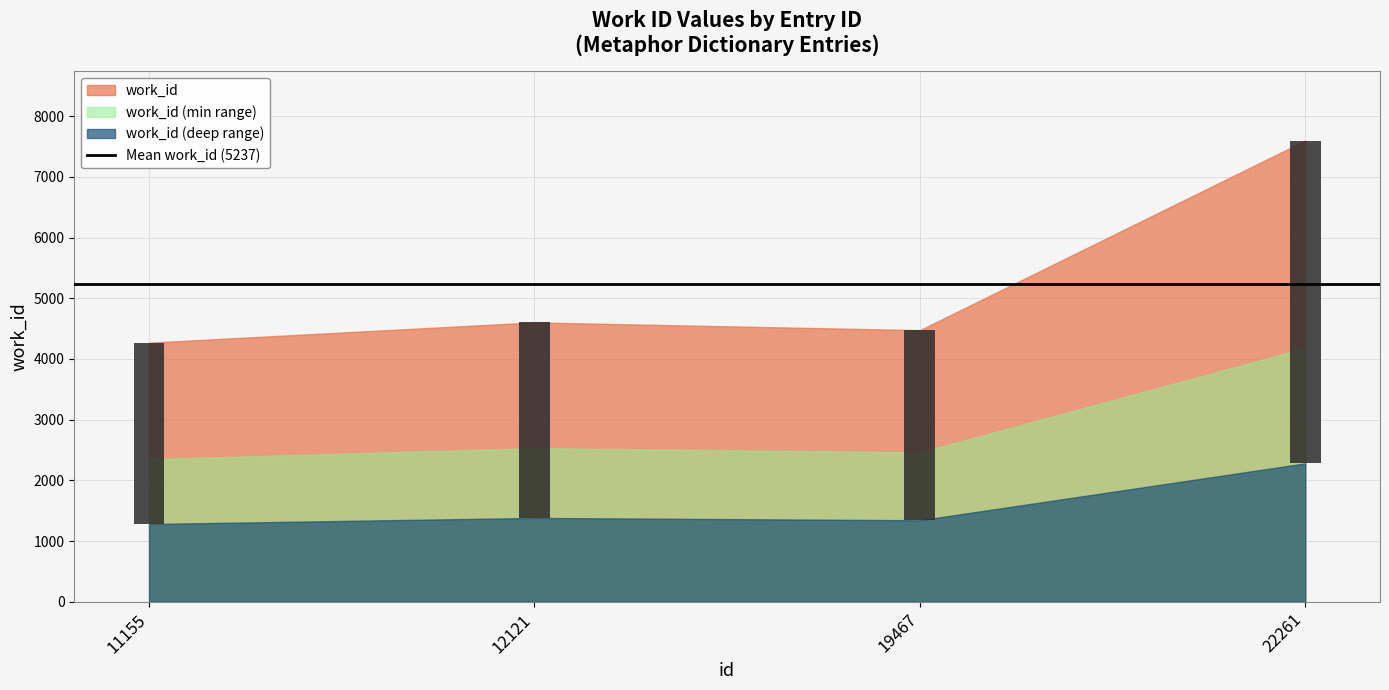

List the labels in order of value, smallest first.

11155, 19467, 12121, 22261